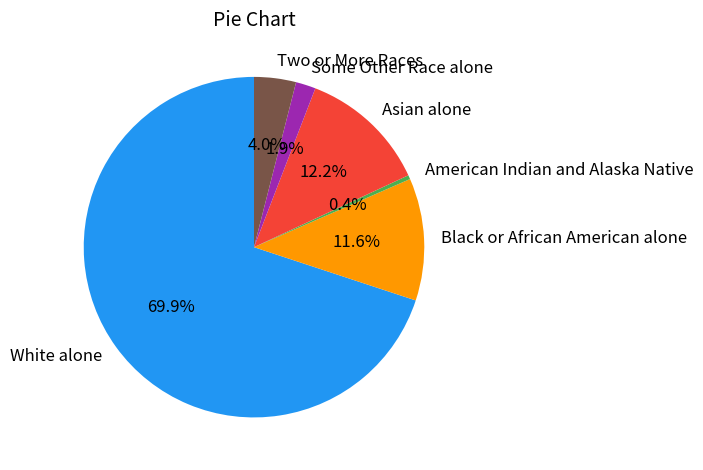

Rank the categories by value from highest to lowest.

White alone, Asian alone, Black or African American alone, Two or More Races, Some Other Race alone, American Indian and Alaska Native